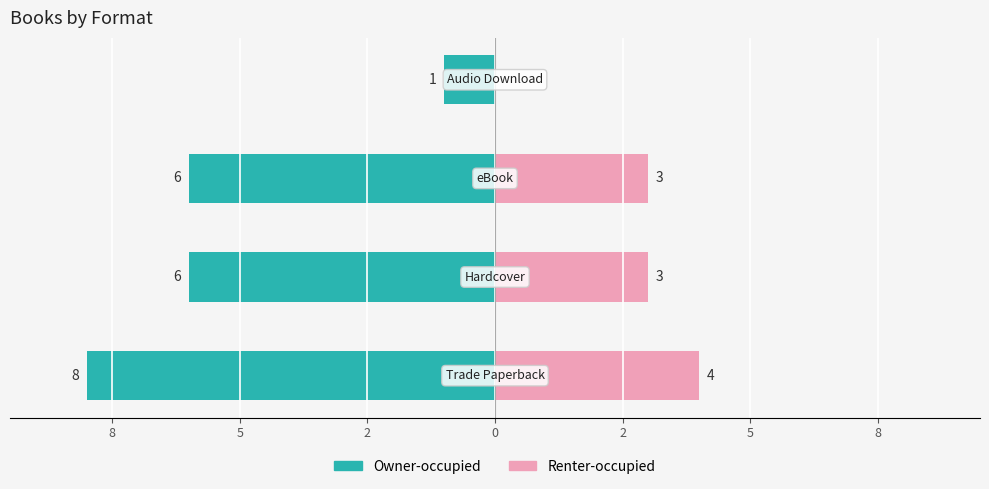

The Owner-occupied series shows -1 at 2. True or false?

True